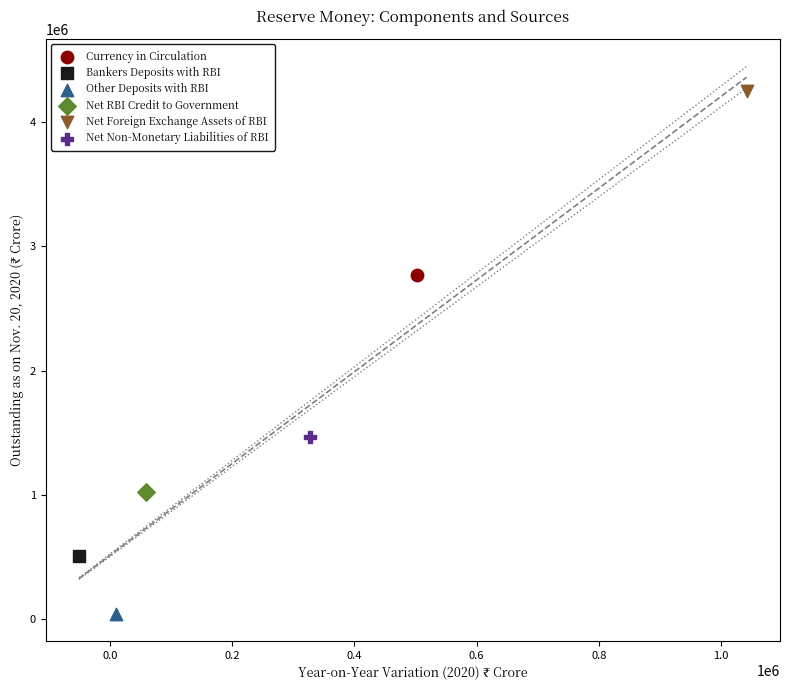

Which series reaches the maximum Y coordinate?

Net Foreign Exchange Assets of RBI